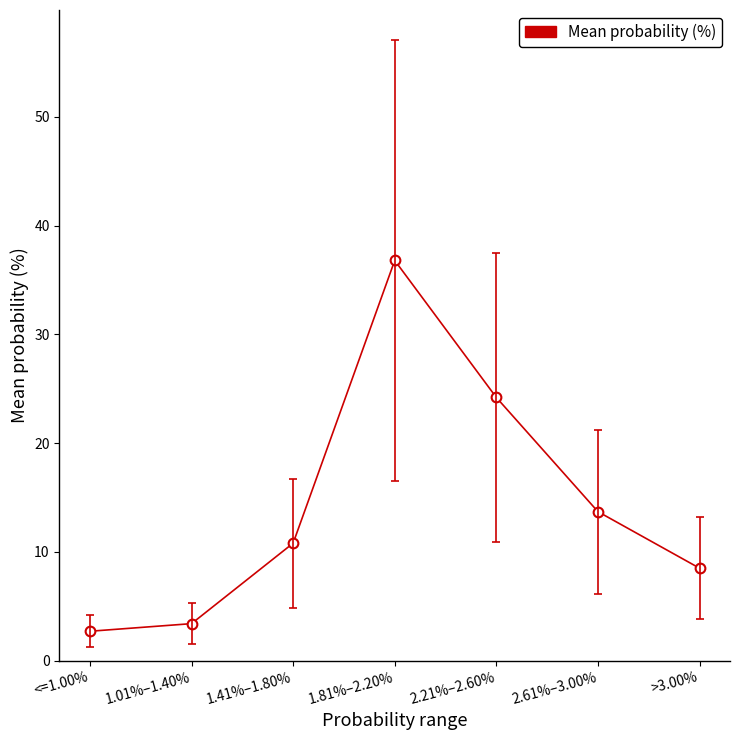

The value at 1.41%–1.80% is 2.3. True or false?

False